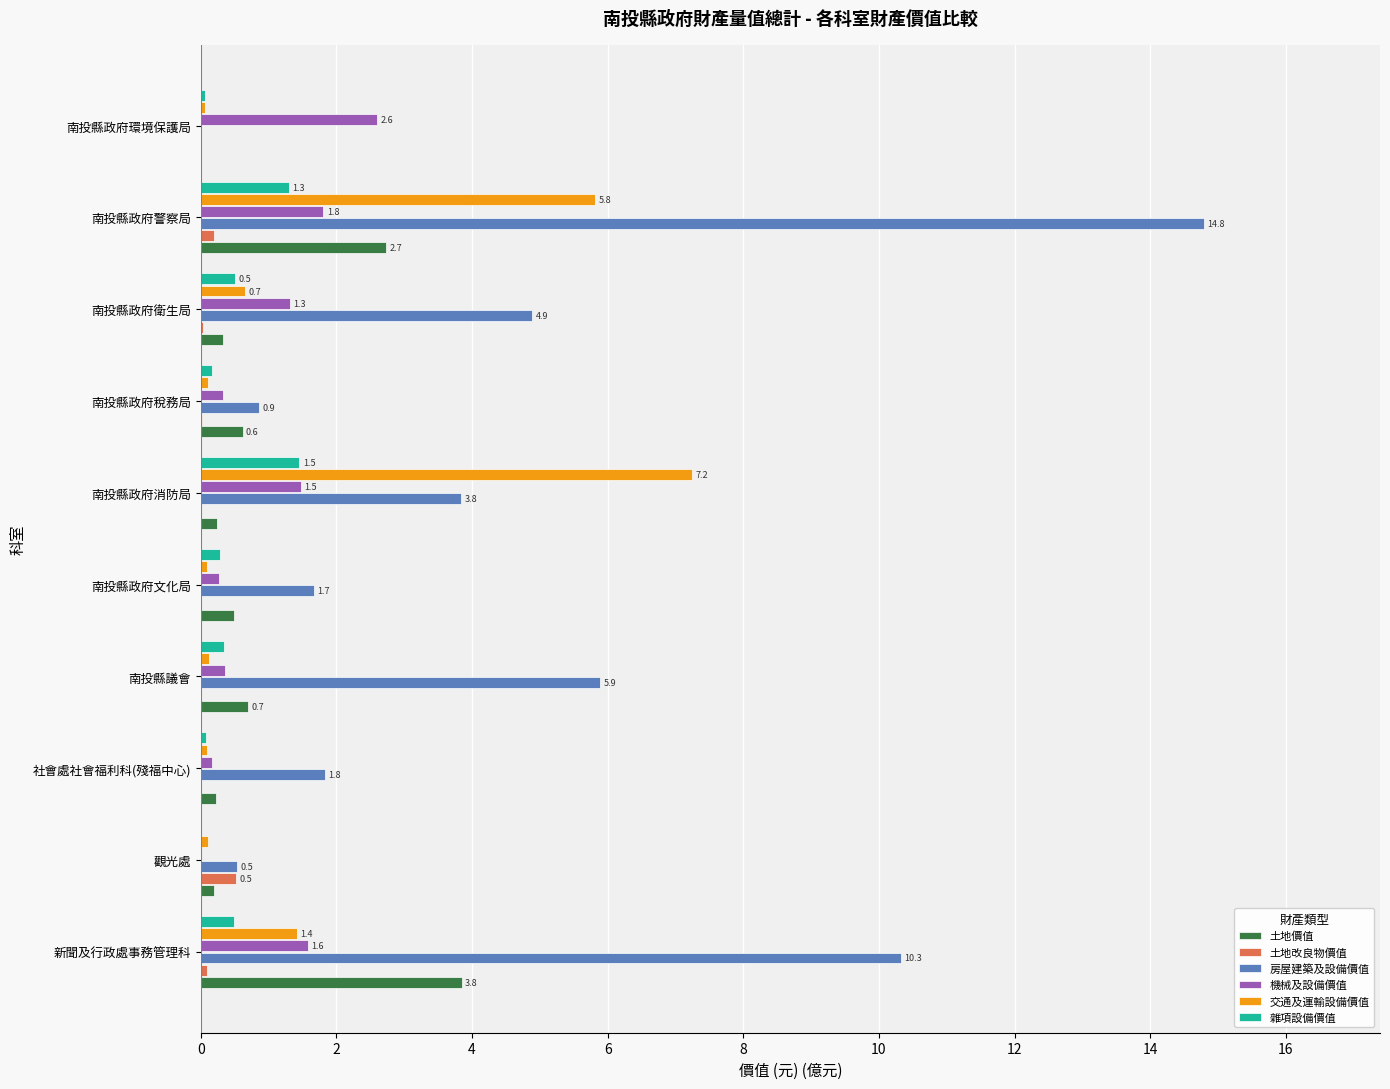

What is the maximum value for 土地改良物價值?

0.5